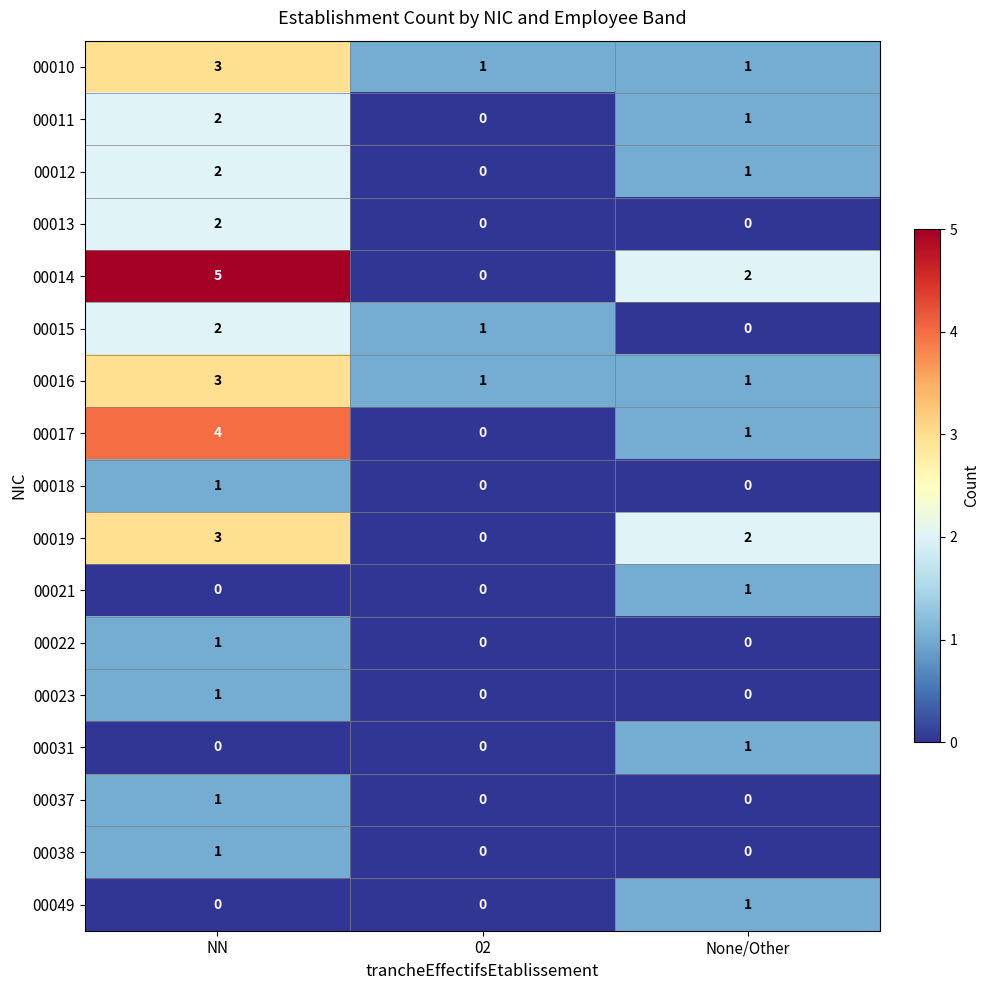

What is the sum of the 00014 values at None/Other and NN?

7